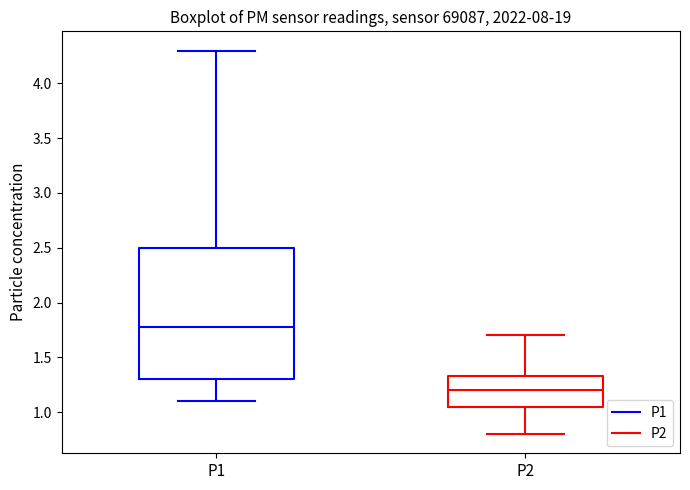

Which box has the highest median line?

P1